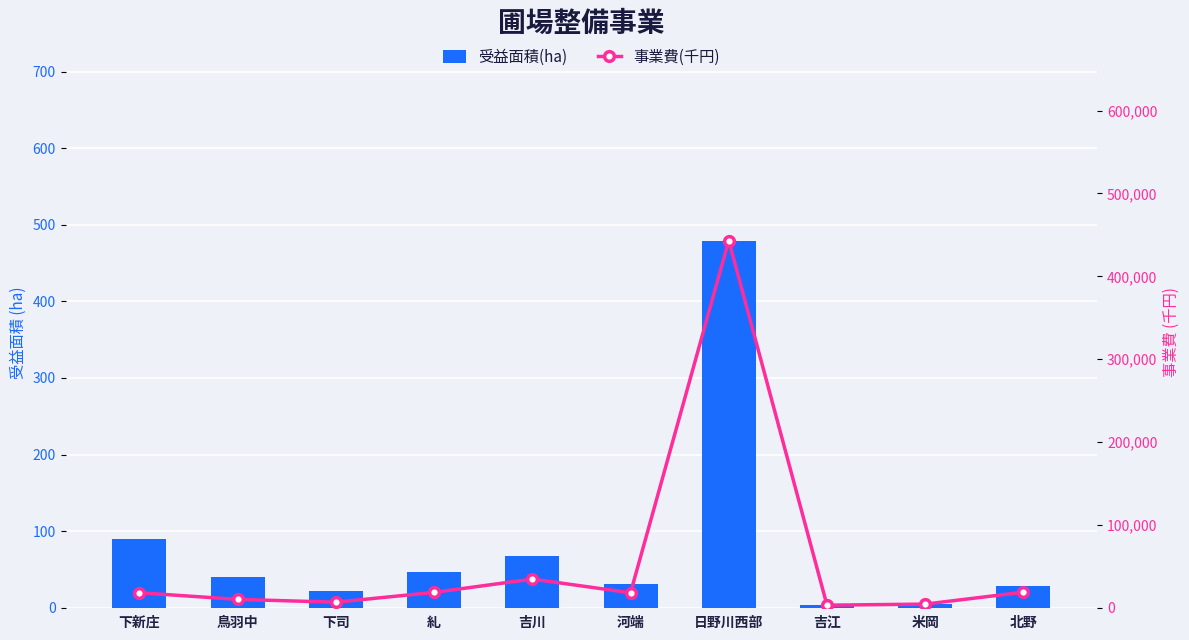

Read the 受益面積(ha) value at 北野.

28.7